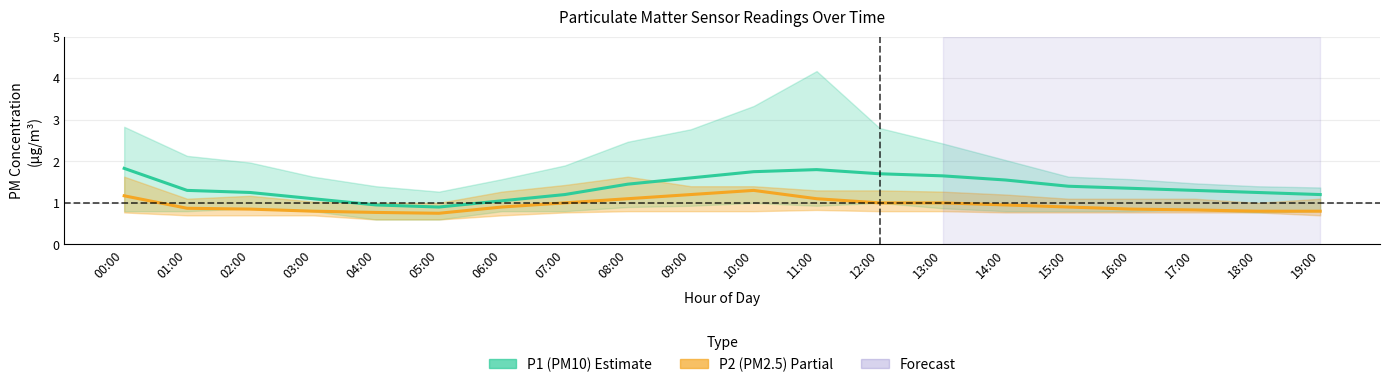

At 15:00, list the series in order from smallest to largest.

P2 (PM2.5), P1 (PM10)